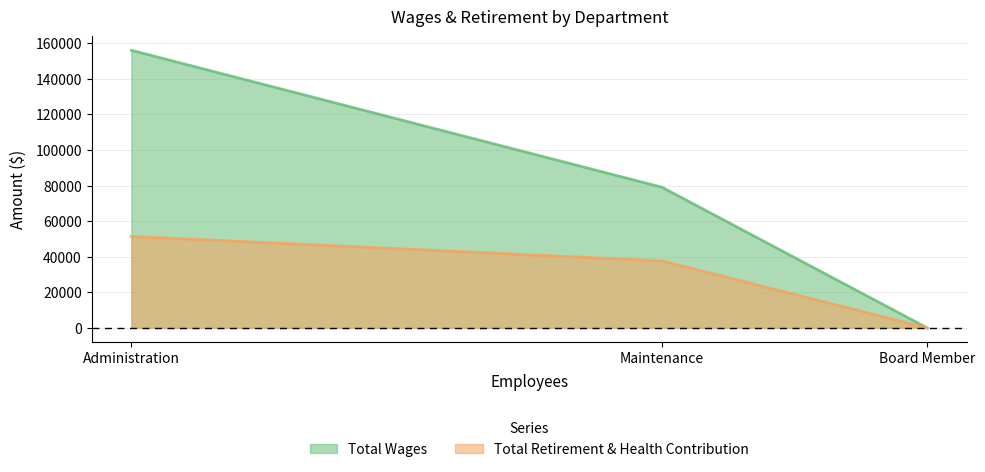

What is the sum of all Total Wages values?

235120